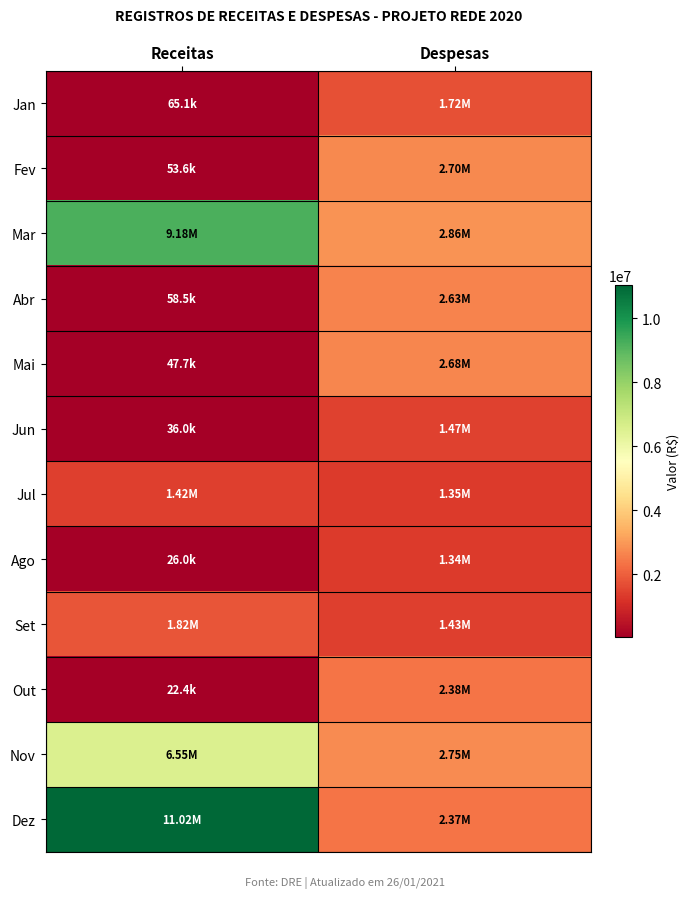

At which category is the sum across all series the highest?

Receitas